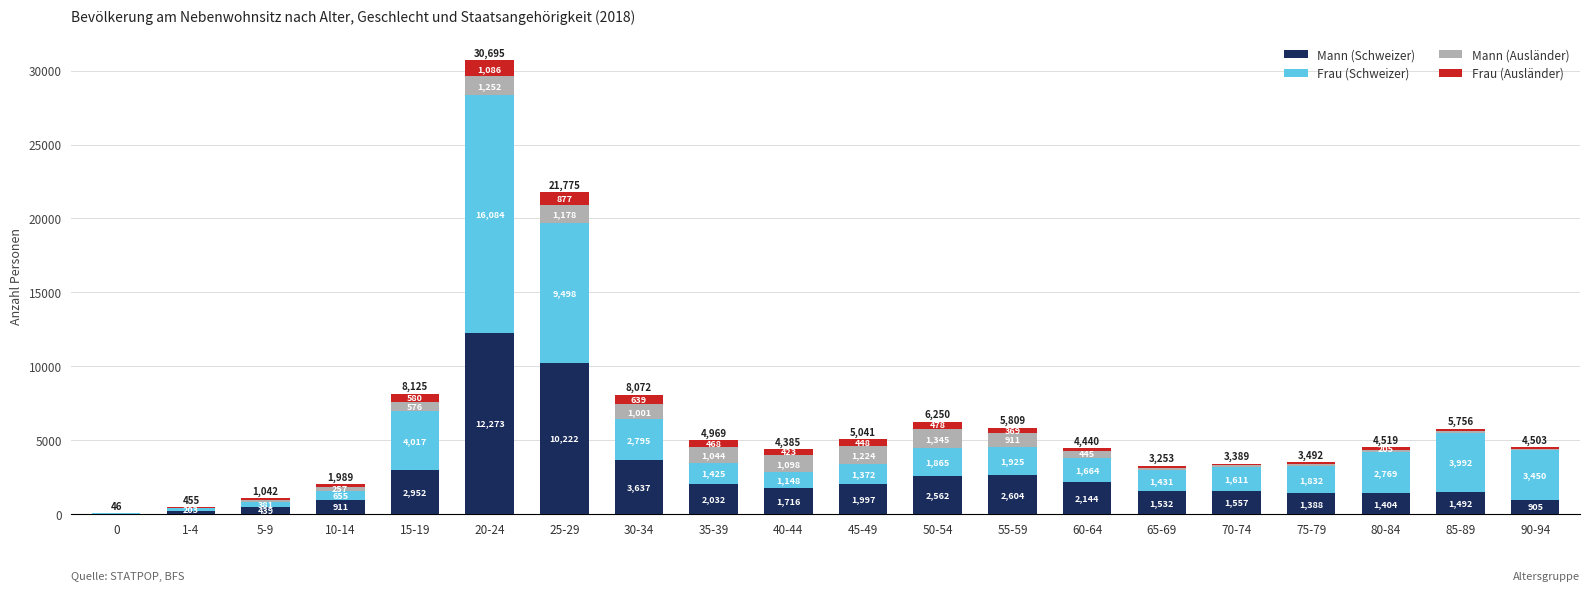

Is it true that Mann (Schweizer) equals 389 at 85-89?

False